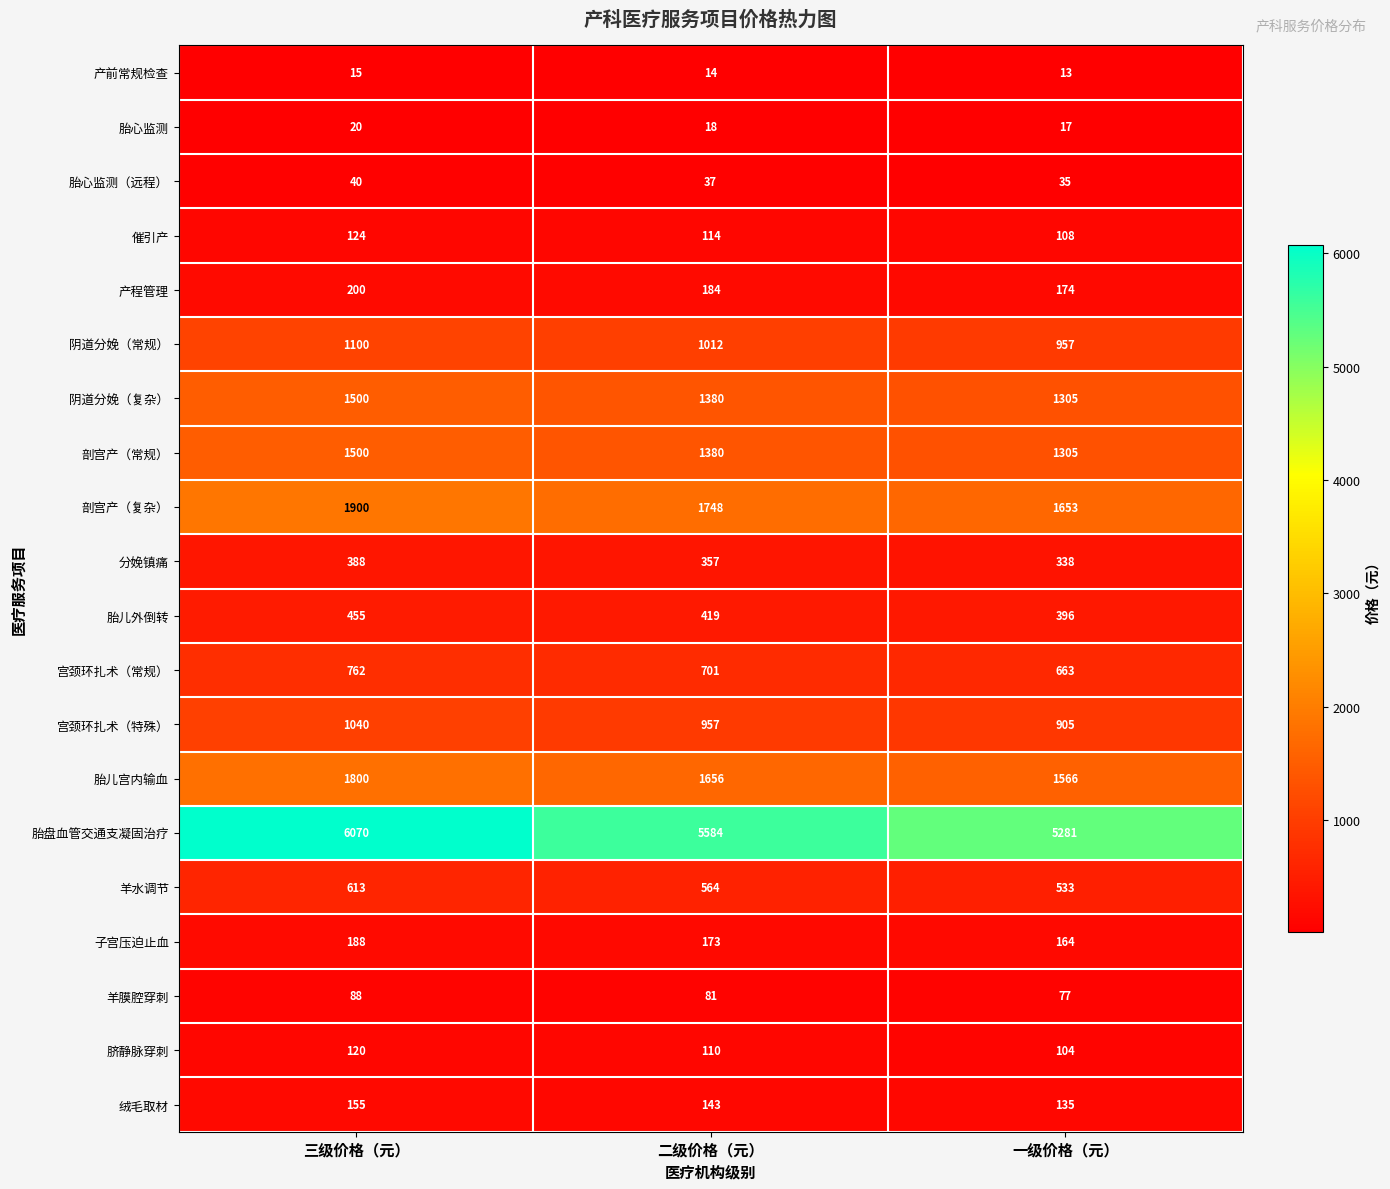

Count the number of data series in this chart.

20